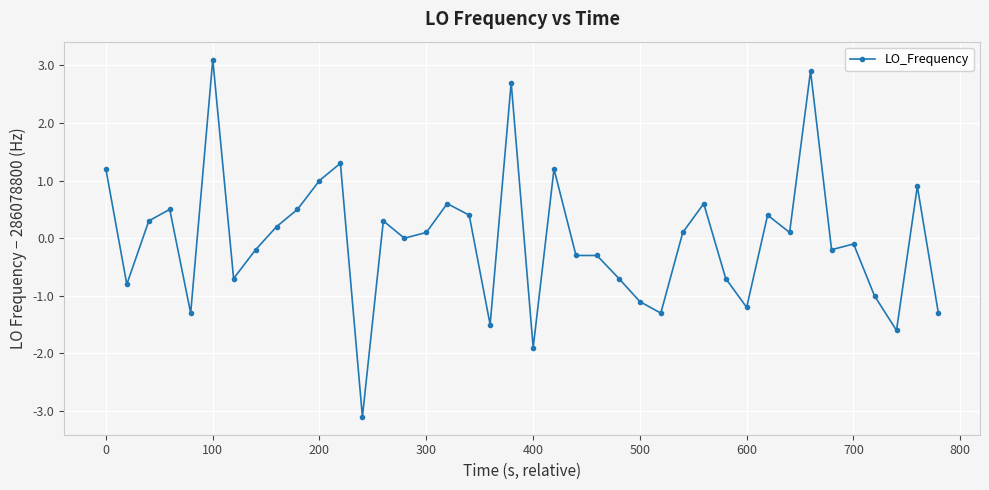

True or false: the data has more than 0 interior local peaks.

True